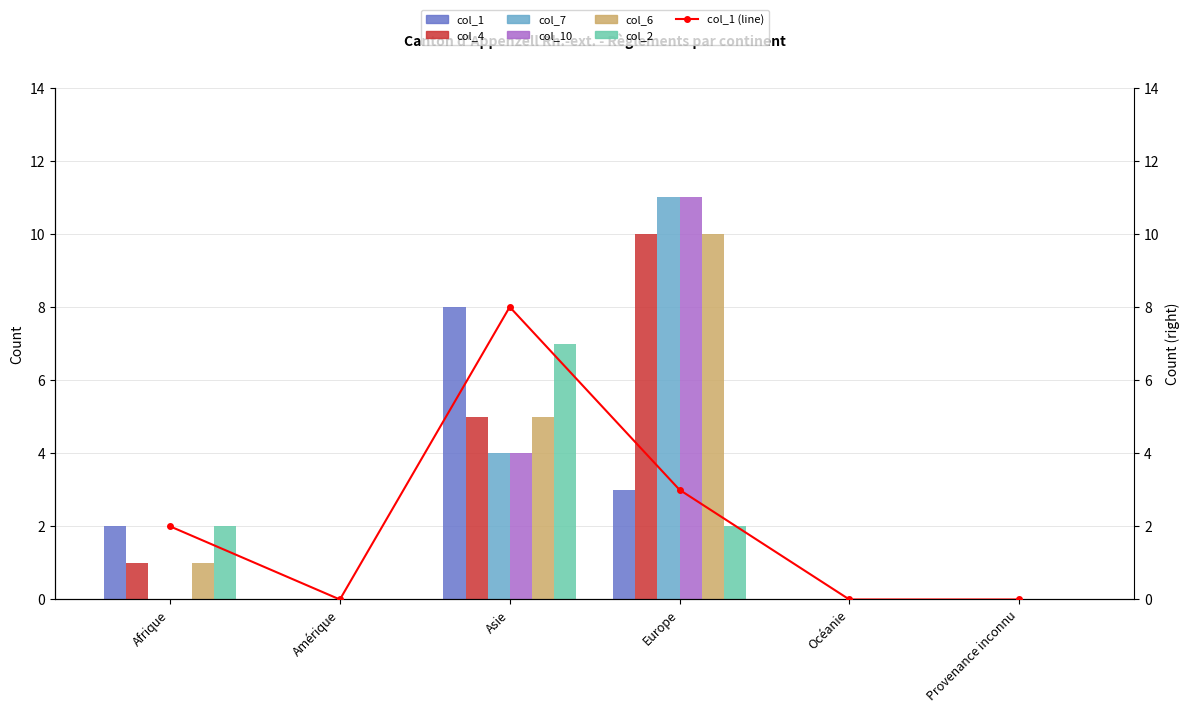

Reading left to right, list all the values displayed in this chart.

col_1: Afrique=2	Amérique=0	Asie=8	Europe=3	Océanie=0	Provenance inconnu=0
col_4: Afrique=1	Amérique=0	Asie=5	Europe=10	Océanie=0	Provenance inconnu=0
col_7: Afrique=0	Amérique=0	Asie=4	Europe=11	Océanie=0	Provenance inconnu=0
col_10: Afrique=0	Amérique=0	Asie=4	Europe=11	Océanie=0	Provenance inconnu=0
col_6: Afrique=1	Amérique=0	Asie=5	Europe=10	Océanie=0	Provenance inconnu=0
col_2: Afrique=2	Amérique=0	Asie=7	Europe=2	Océanie=0	Provenance inconnu=0